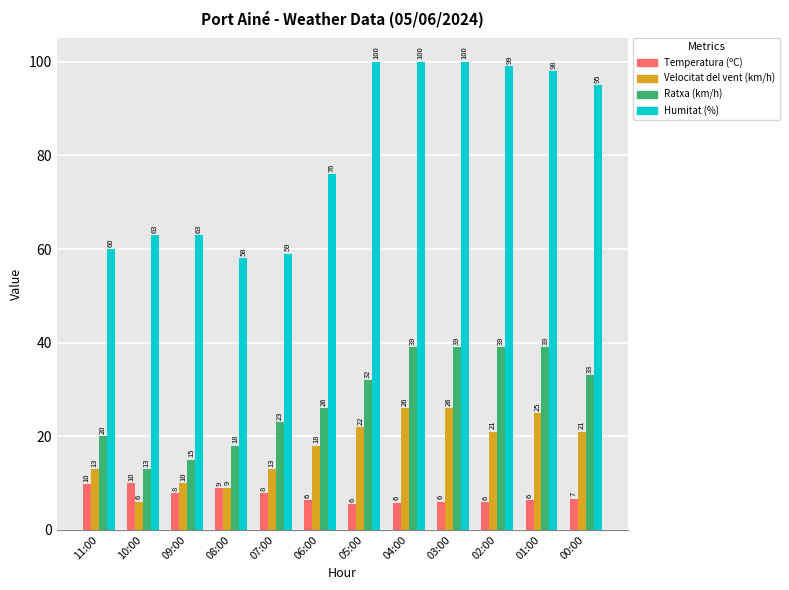

What are all the series names shown in the legend?

Temperatura (ºC), Velocitat del vent (km/h), Ratxa (km/h), Humitat (%)